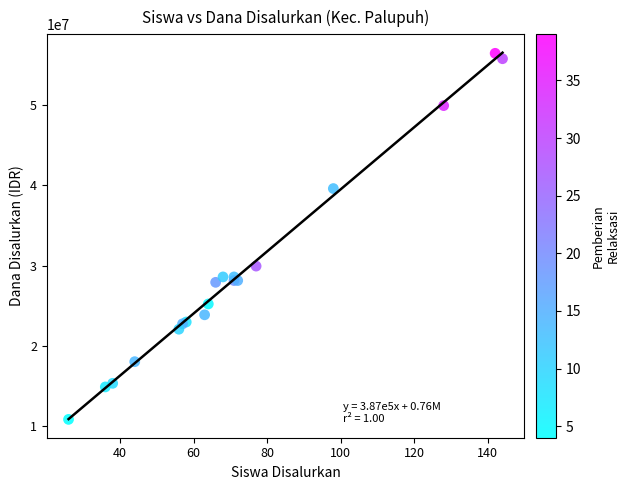

What Y value in the scatter plot is closest to 33637500?

29925000